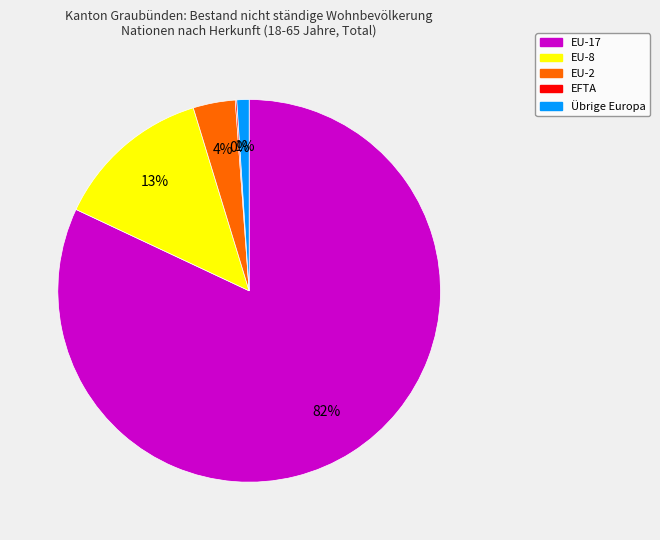

The EU-17 slice represents 82% of the pie. True or false?

True